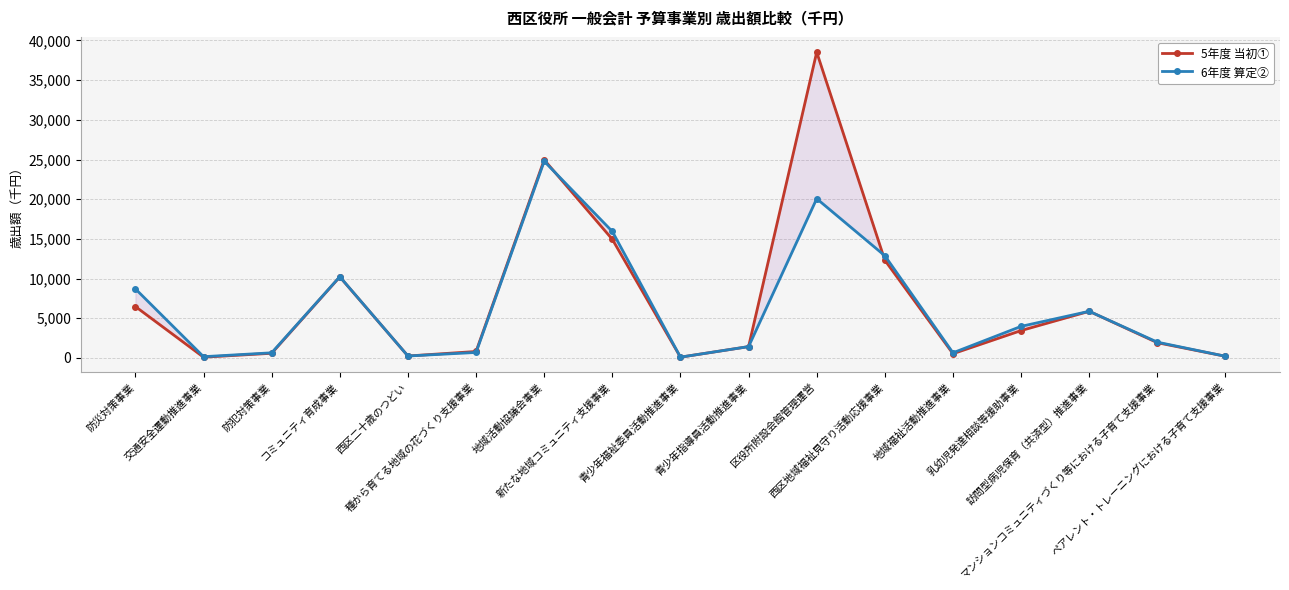

Rank the series by their maximum value, from lowest to highest.

6年度 算定②, 5年度 当初①